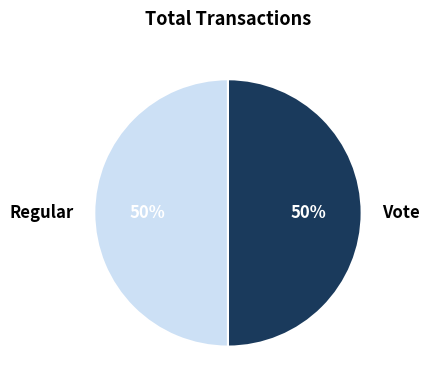

What is the ratio of the value at Regular to the value at Vote?

1.0